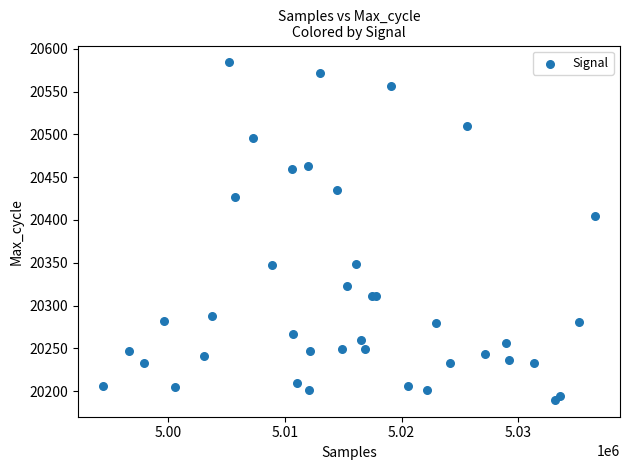

What Y value in the scatter plot is closest to 20387?

20405